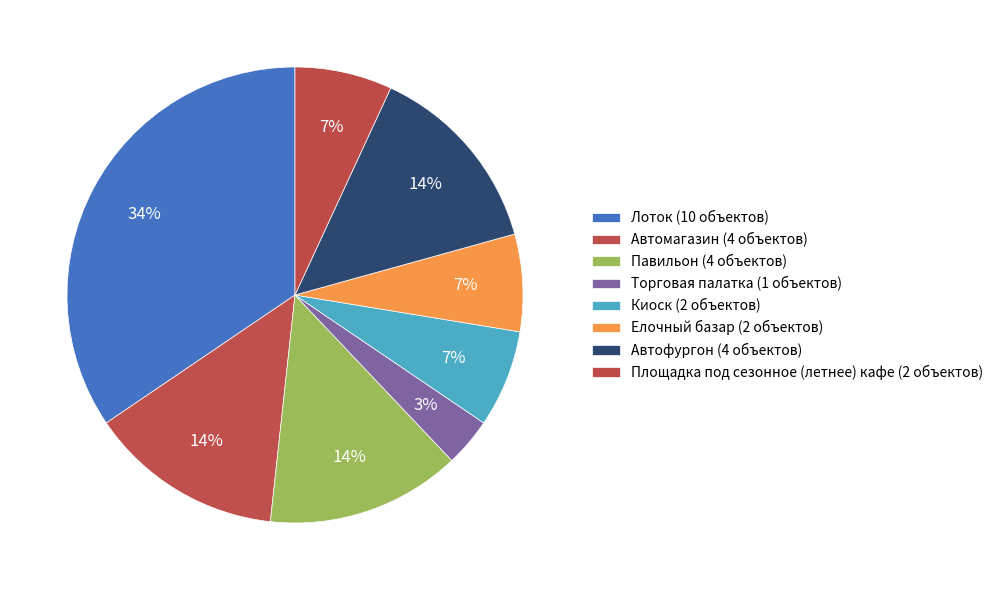

Is there a majority slice in this chart?

No